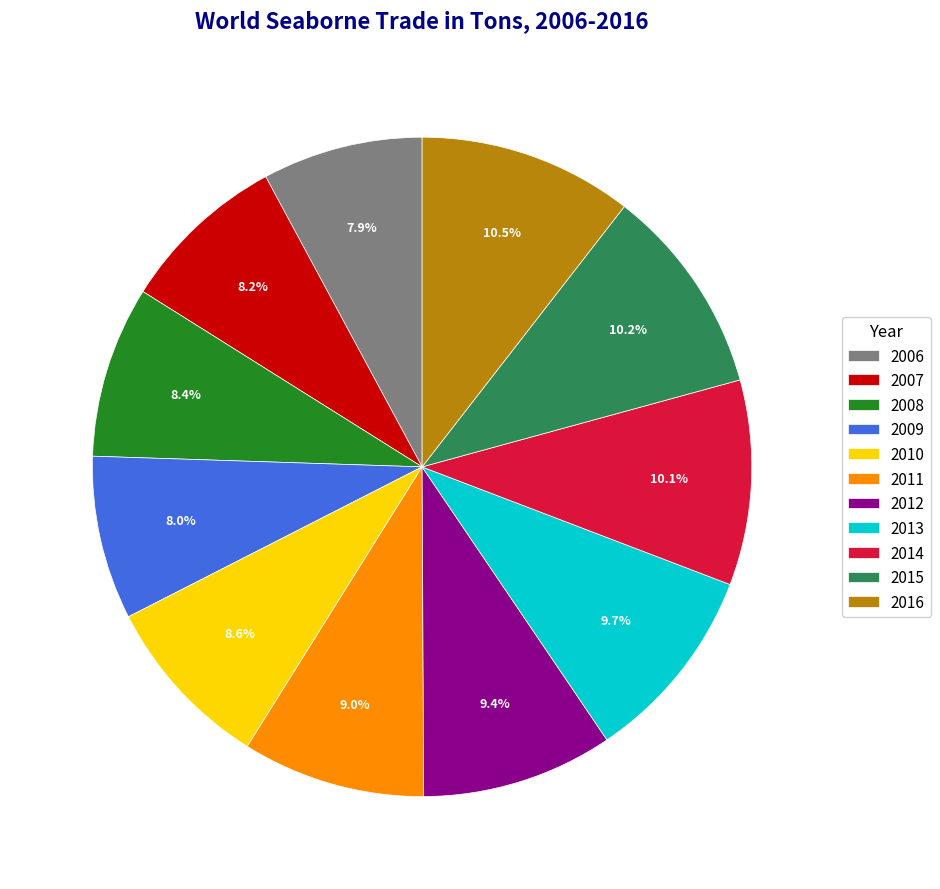

Is 2011 the majority of the pie?

No